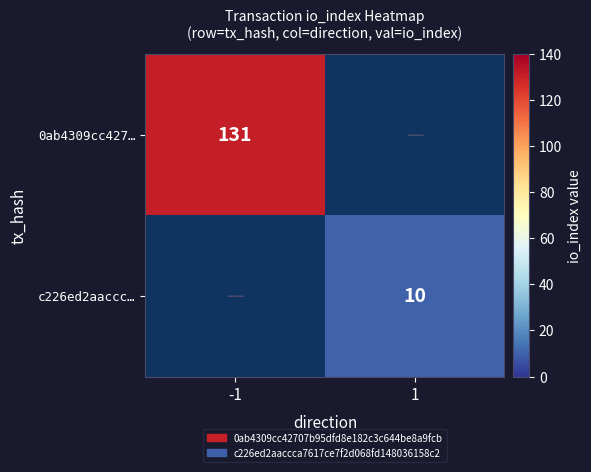

The value of 0ab4309cc427… at -1 is 131. True or false?

True